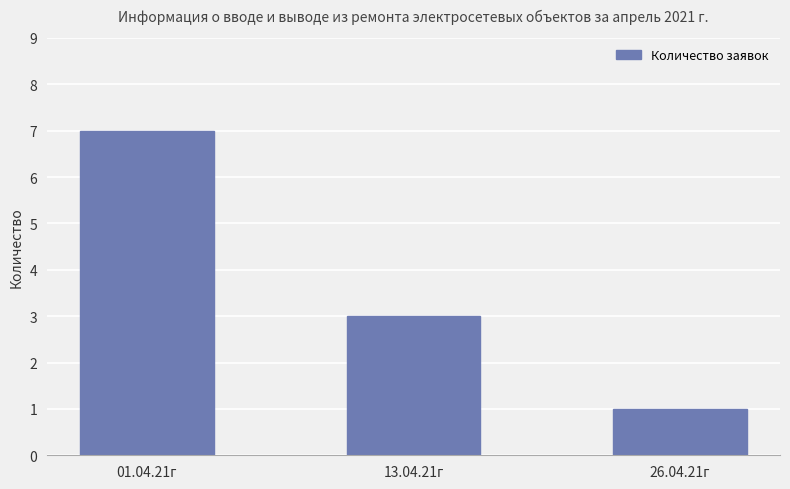

Rank the categories by value from lowest to highest.

26.04.21г, 13.04.21г, 01.04.21г